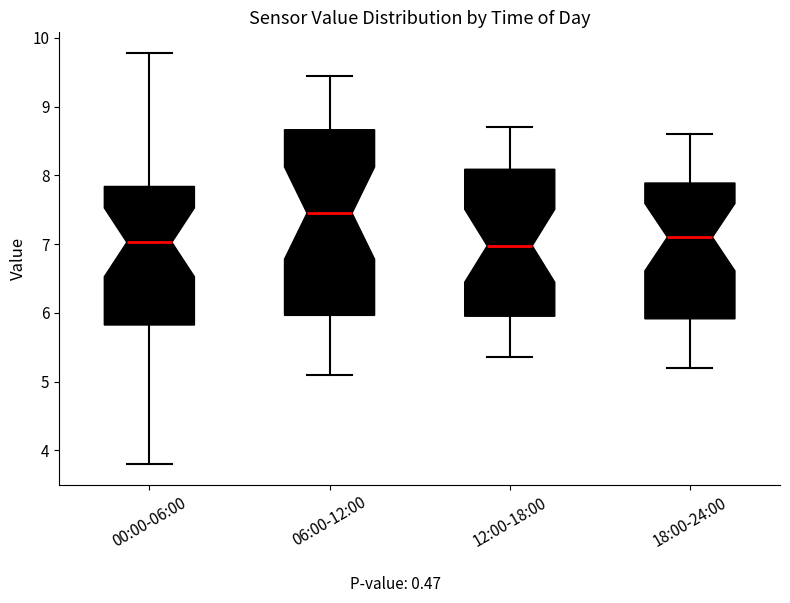

Reading left to right, read every box against the y-axis: the position of its median line, the range the box covers, and the ends of its whiskers. The values are not printed on the chart, so give them approximately, as read against the axis.

00:00-06:00: median 7.0, box 5.8 to 7.8, whiskers 3.8 to 9.8
06:00-12:00: median 7.5, box 6.0 to 8.7, whiskers 5.1 to 9.5
12:00-18:00: median 7.0, box 6.0 to 8.1, whiskers 5.4 to 8.7
18:00-24:00: median 7.1, box 5.9 to 7.9, whiskers 5.2 to 8.6